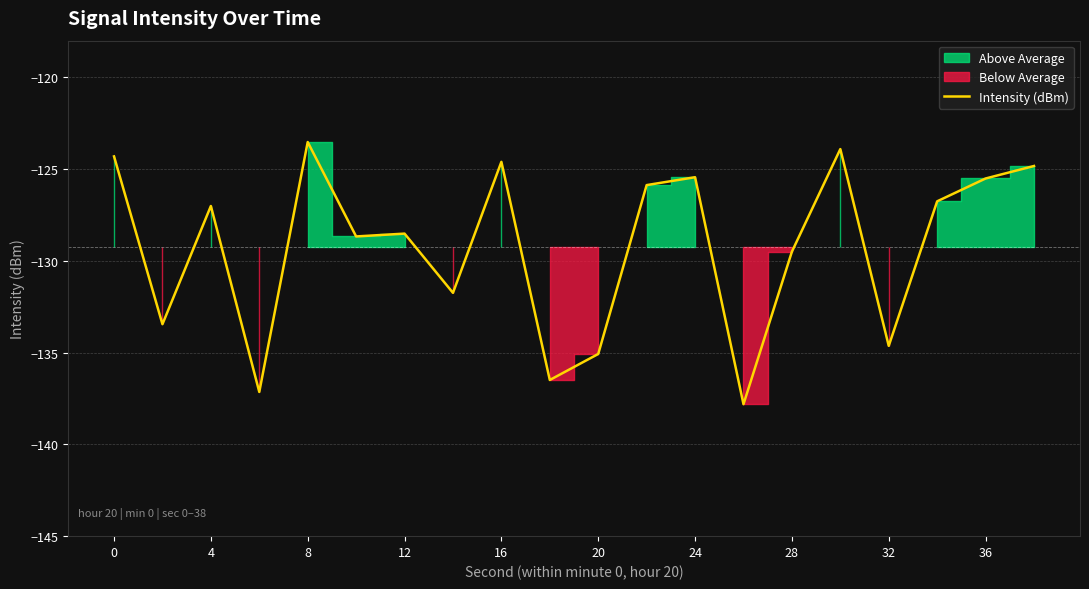

Is it true that Intensity (dBm) equals -179.8 at 32?

False